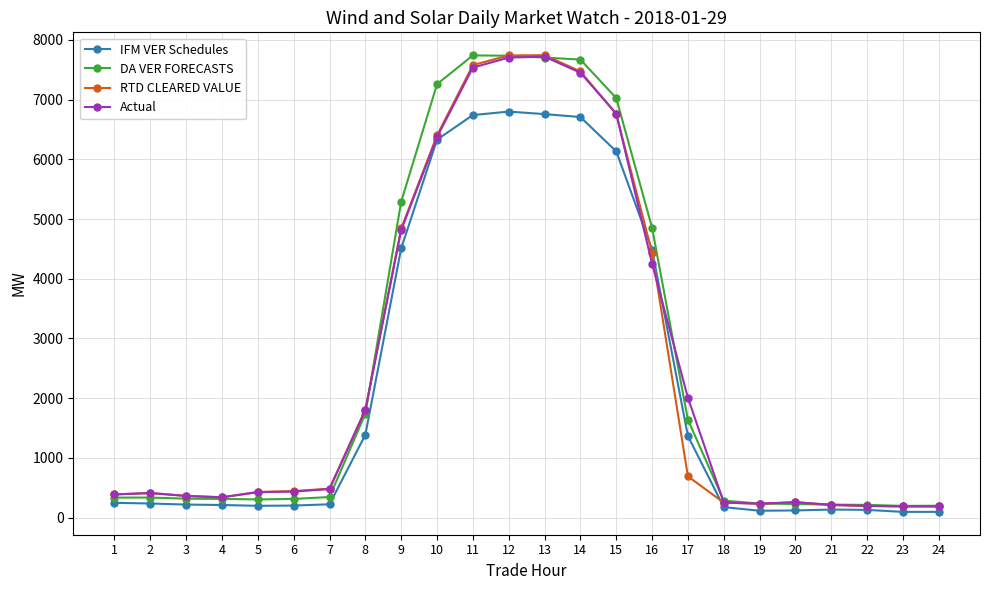

What is the value of the IFM VER Schedules point at the 8th from the left?

1386.6